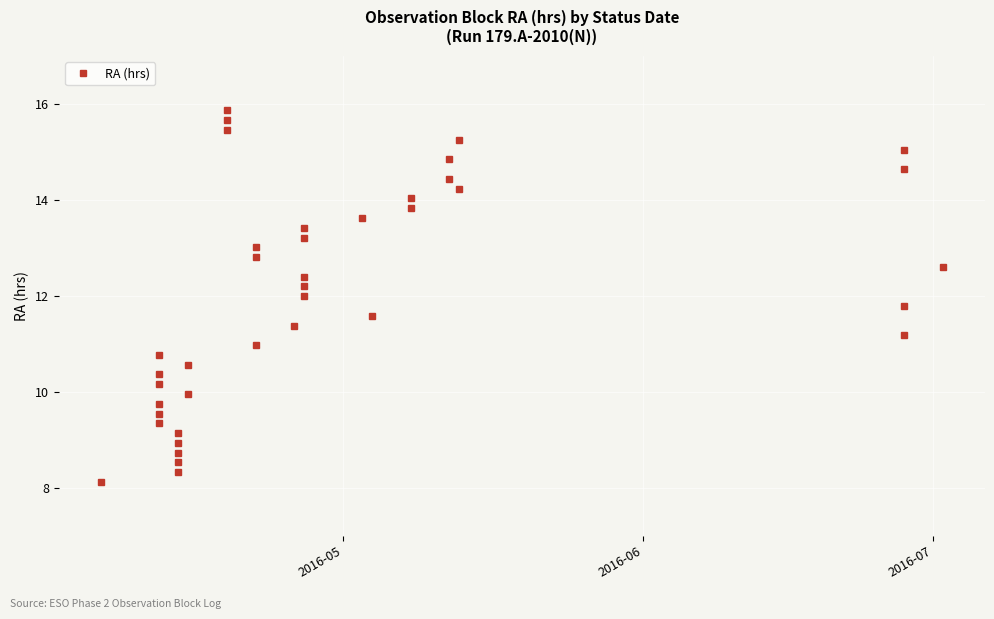

True or false: there are more than 1 points higher than both neighbors.

False